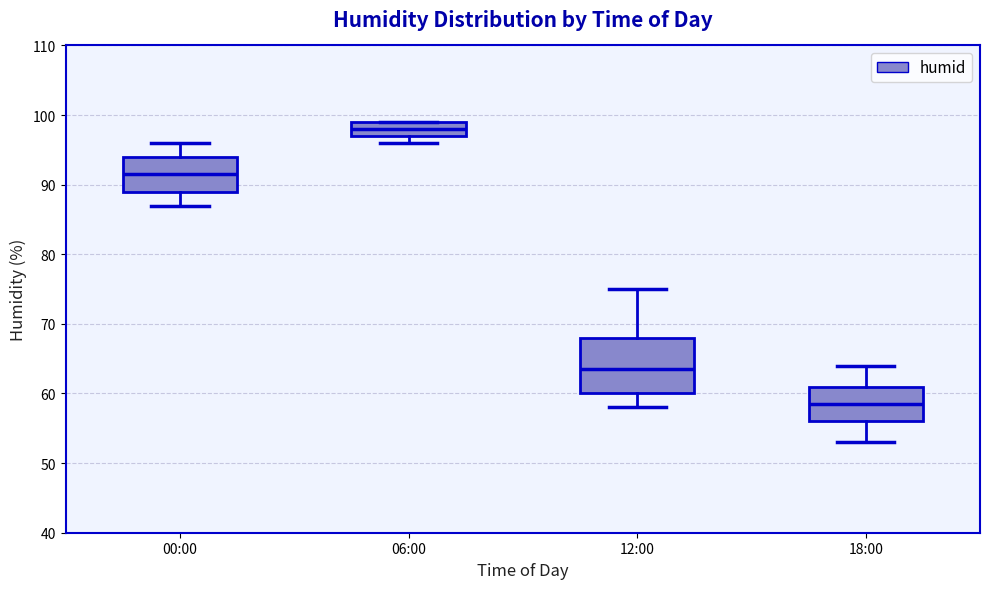

Where does the upper whisker of the box for 12:00 end on the y-axis? The values are not printed on the chart, so give them approximately, as read against the axis.

75